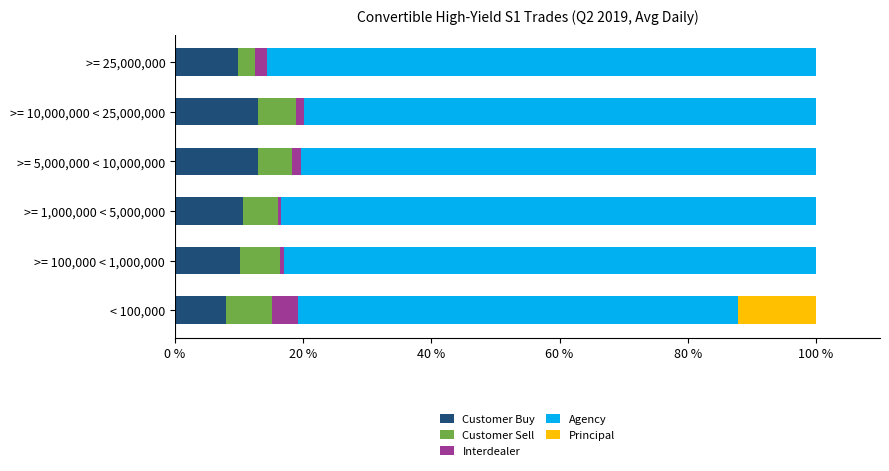

Which series has the largest total across all categories?

Agency